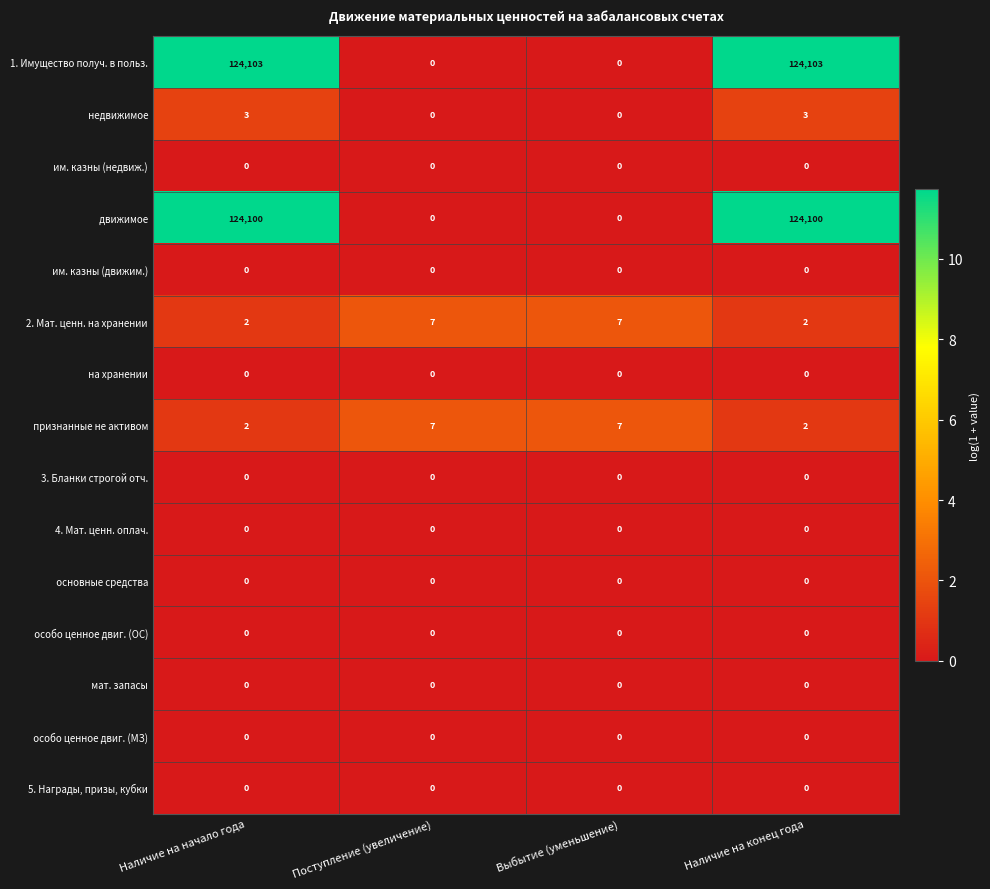

Is it true that 4. Мат. ценн. оплач. equals 0 at Наличие на начало года?

True